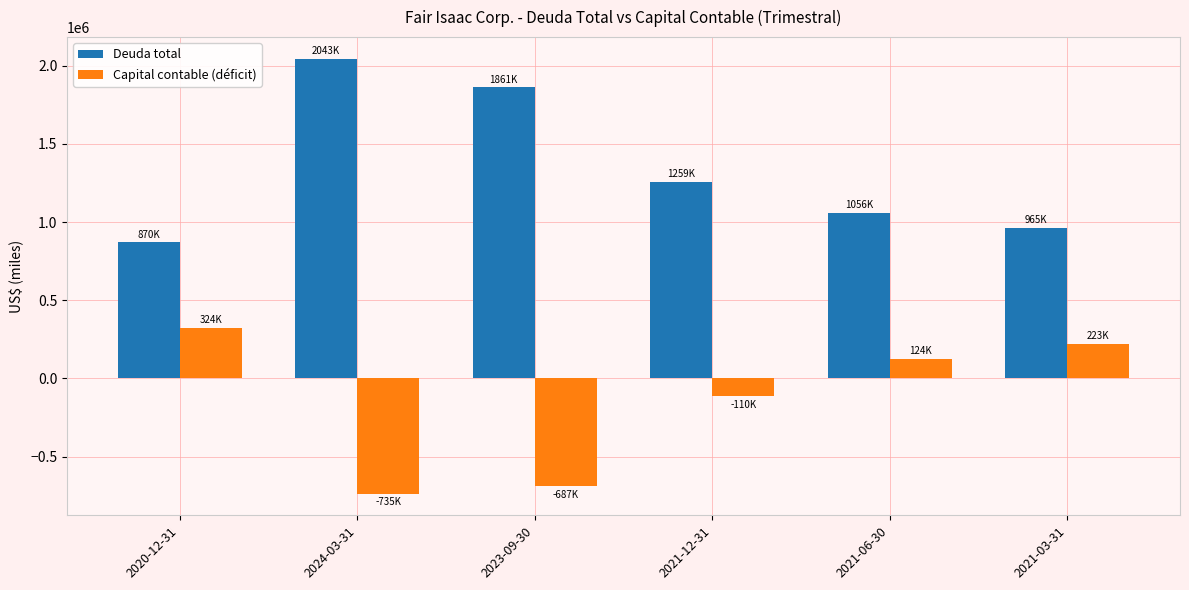

What is the difference between the Deuda total values at 2021-12-31 and 2021-06-30?

202396